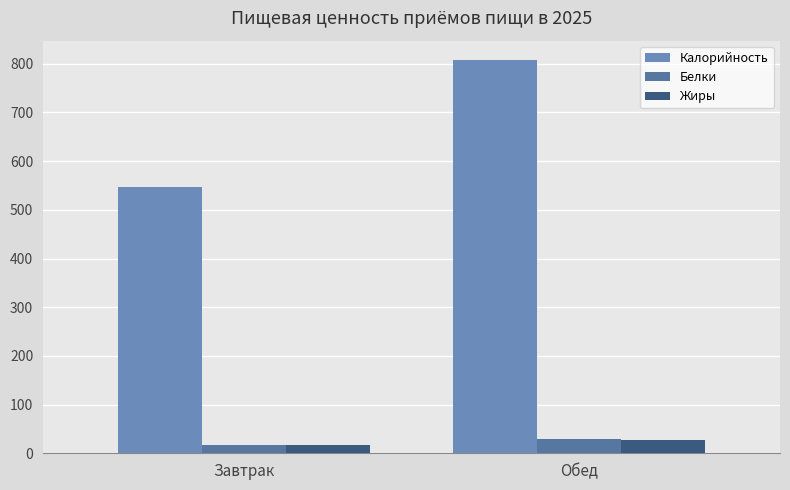

What is the label of the 2nd bar from the right?

Завтрак